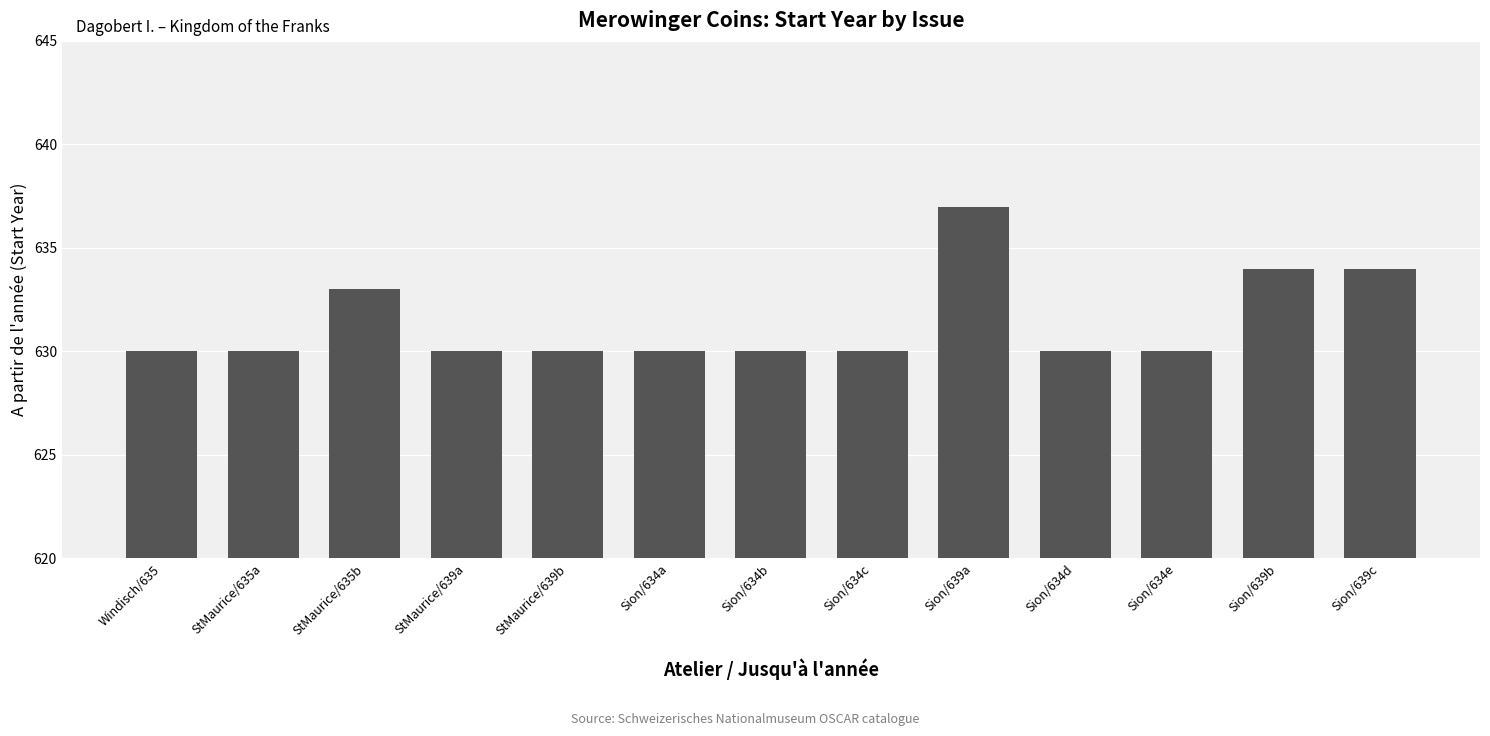

Approximately how many times larger is the value at Sion/639b compared to Sion/634e?

1.0